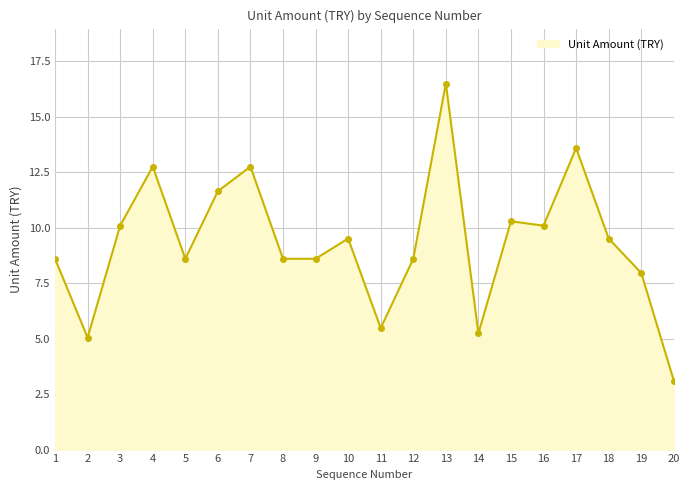

What is the difference between the maximum and minimum values?

13.4